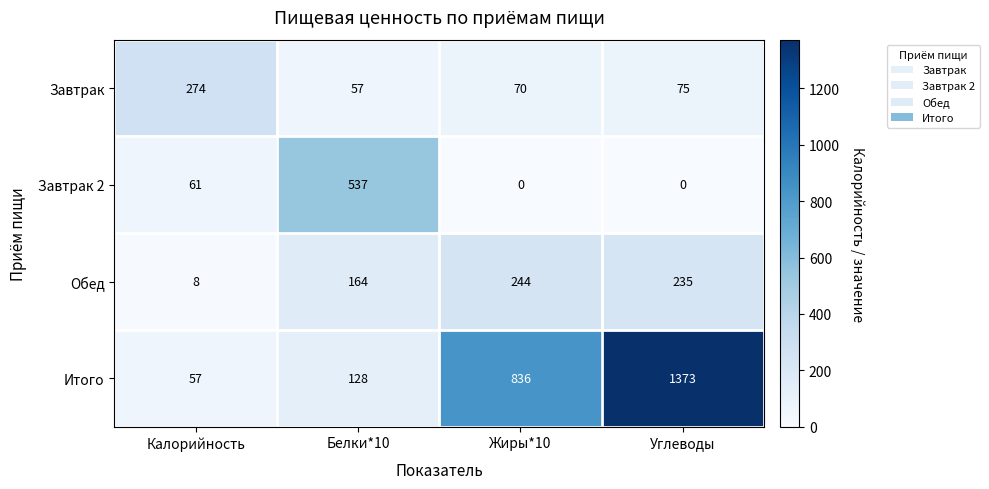

What is the sum of the Обед values at Белки*10 and Калорийность?

172